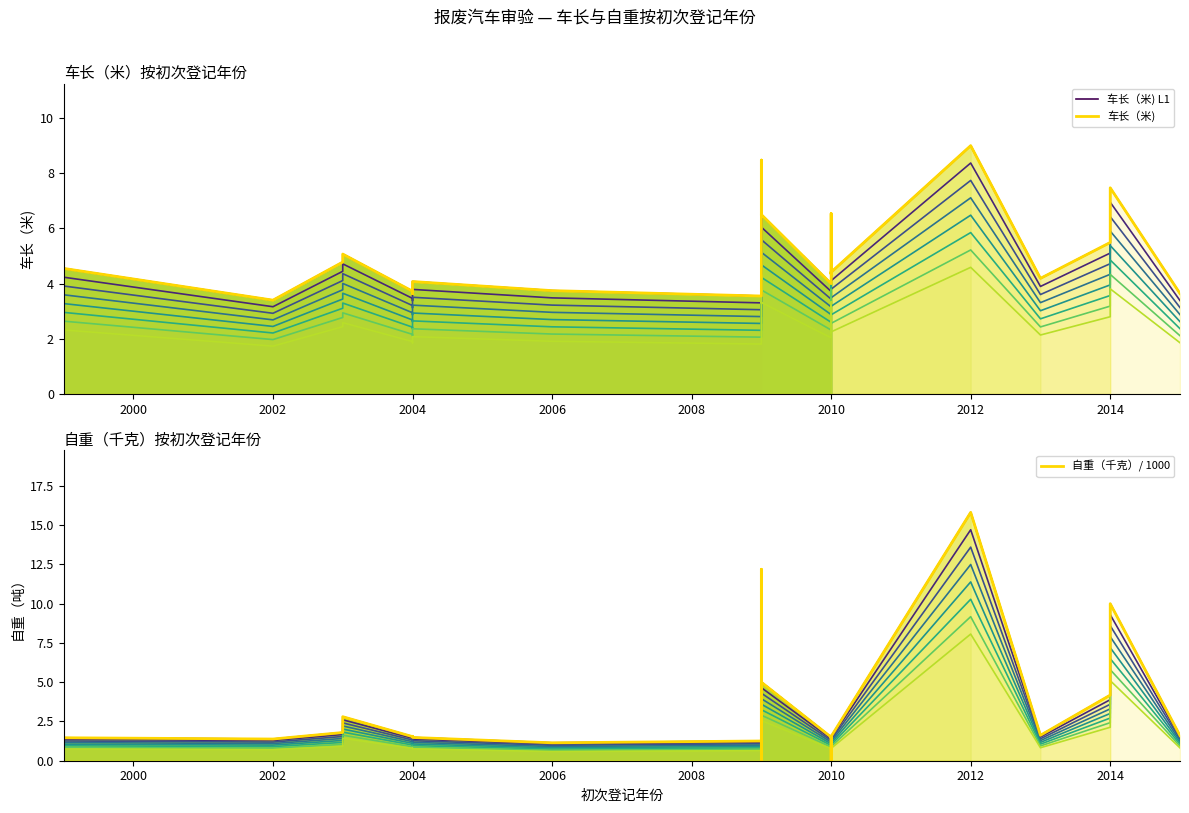

Reading left to right, extract all data points from this chart.

车长（米) L1: 4.5	3.4	4.8	5.1	3.7	3.6	4.1	3.7	3.5	3.6	4.7	8.5	6.5	6.5	4.0	4.4	4.4	4.4	4.4	4.4	4.4	6.5	4.4	4.4	4.4	4.4	4.4	4.3	4.4	4.4	4.4	4.4	4.4	9.0	4.2	5.5	7.5	3.6
车长（米): 4.5	3.4	4.8	5.1	3.7	3.6	4.1	3.7	3.5	3.6	4.7	8.5	6.5	6.5	4.0	4.4	4.4	4.4	4.4	4.4	4.4	6.5	4.4	4.4	4.4	4.4	4.4	4.3	4.4	4.4	4.4	4.4	4.4	9.0	4.2	5.5	7.5	3.6
自重（千克）/ 1000: 1.5	1.4	1.8	2.8	1.5	1.6	1.5	1.1	1.3	1.6	1.6	12.2	0.0	5.0	1.5	1.5	1.5	1.5	1.5	1.5	1.6	0.0	1.5	1.5	1.5	1.5	1.5	1.5	1.5	1.5	1.5	1.5	1.5	15.8	1.6	4.2	10.0	1.6